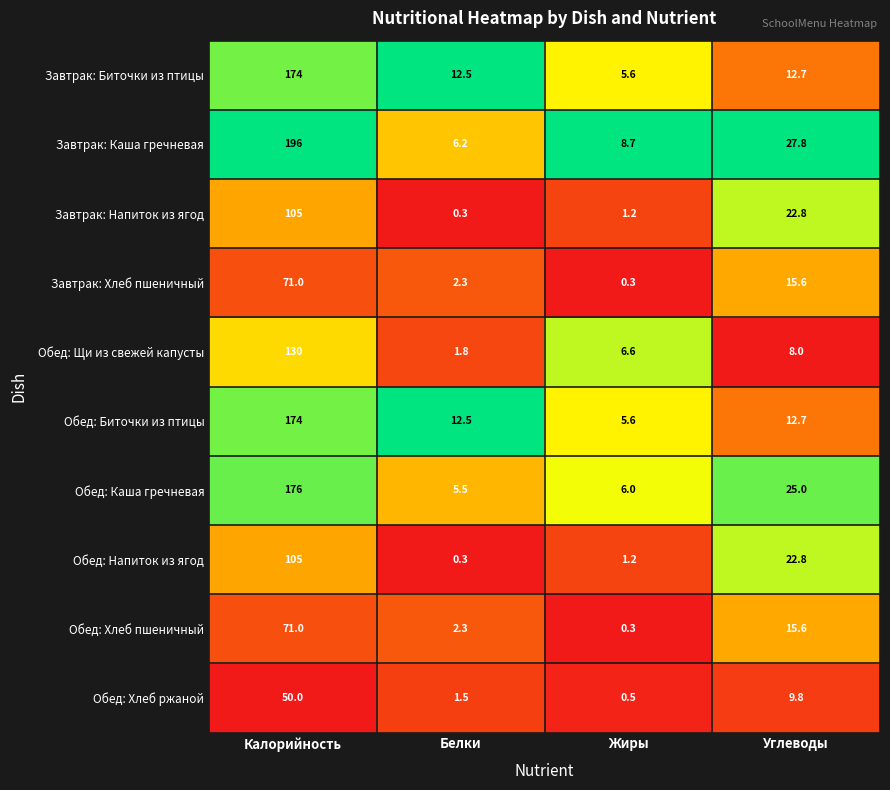

Which series has the widest spread of values?

Завтрак: Каша гречневая